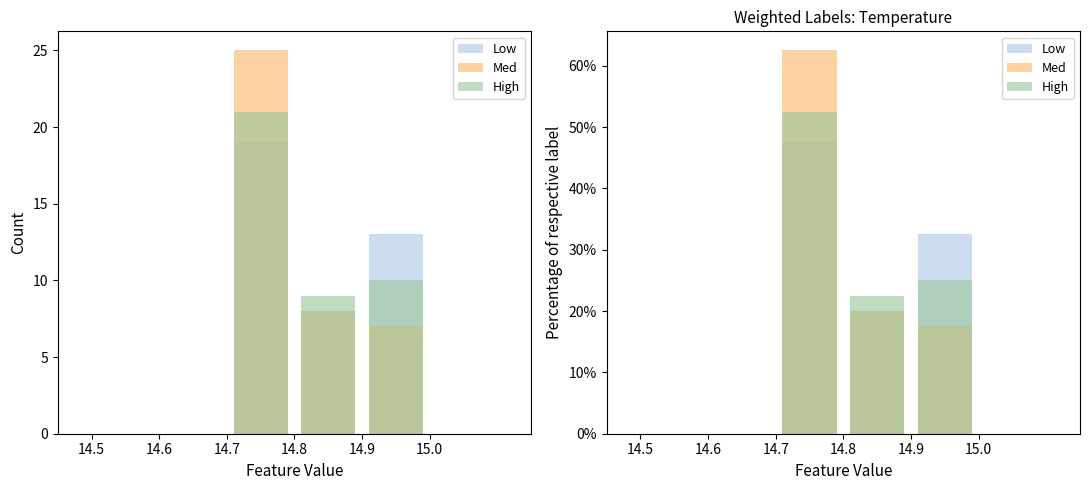

Rank the series at 14.5 from highest to lowest value.

Low, Med, High